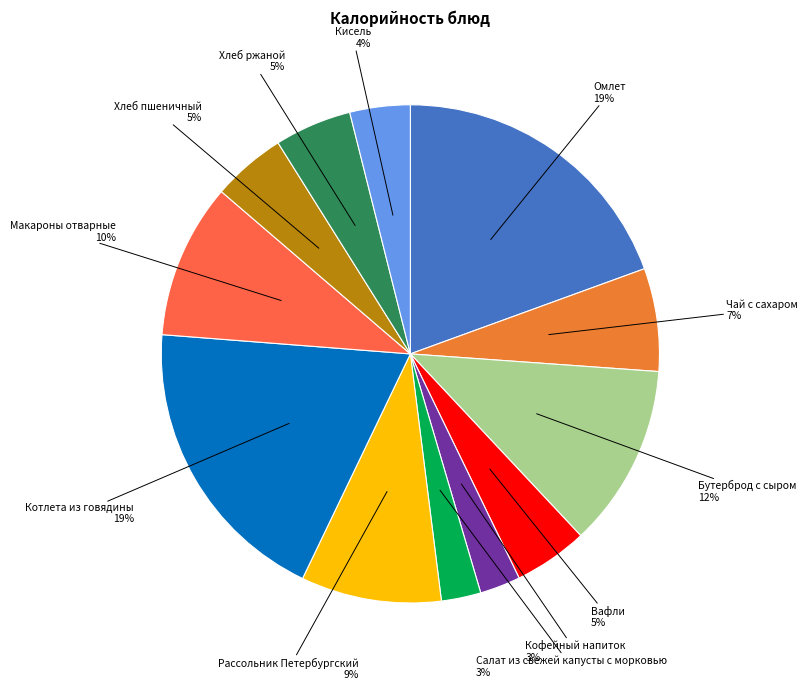

Is it true that Салат из свежей капусты с морковью is 17% of the pie?

False